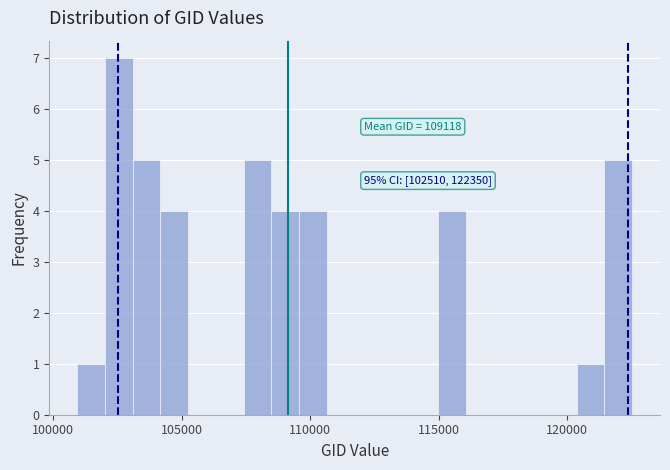

Around what value on the x-axis is the tallest bar? Give the approximate position of its centre, as read against the axis.

102500